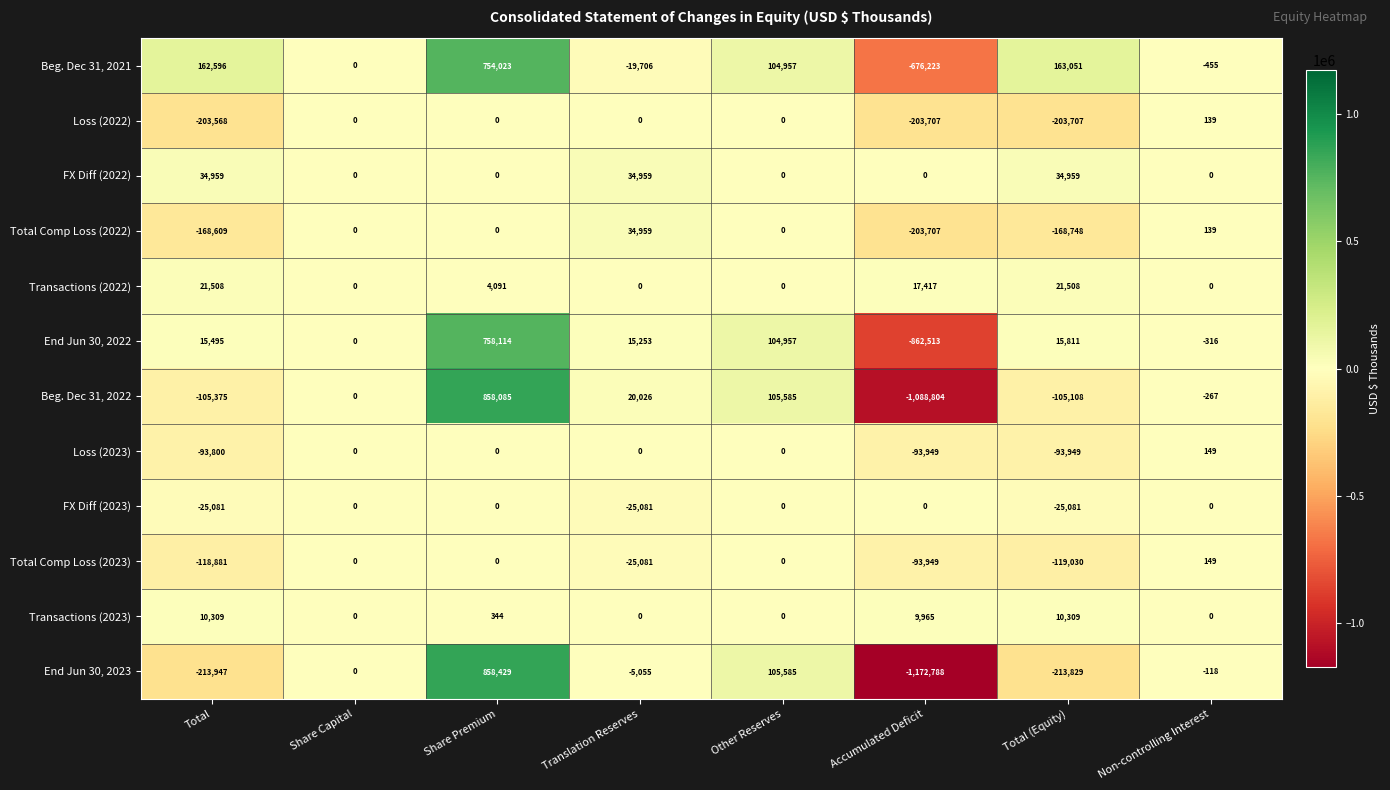

True or false: End Jun 30, 2022 has a value of -862513 at Accumulated Deficit.

True